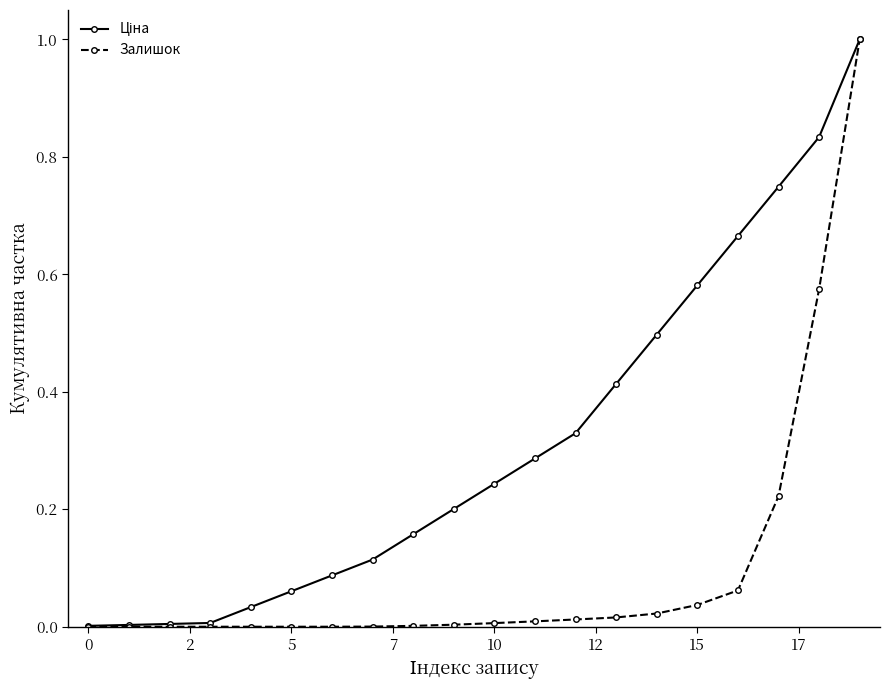

Which series has the widest spread of values?

Залишок